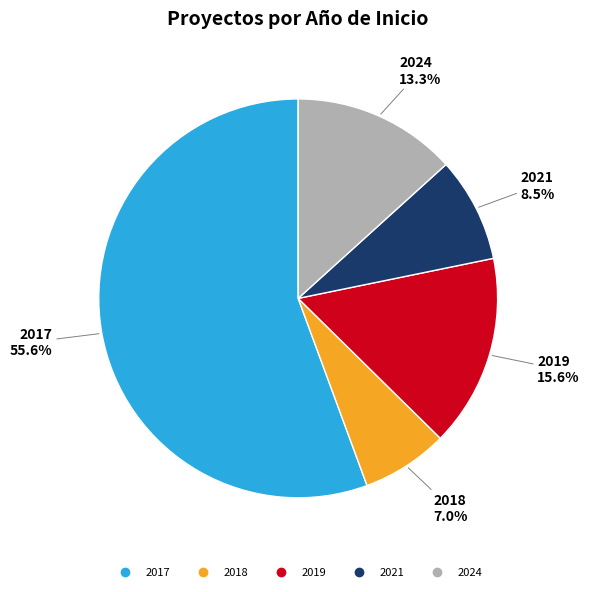

Is there a majority slice in this chart?

Yes